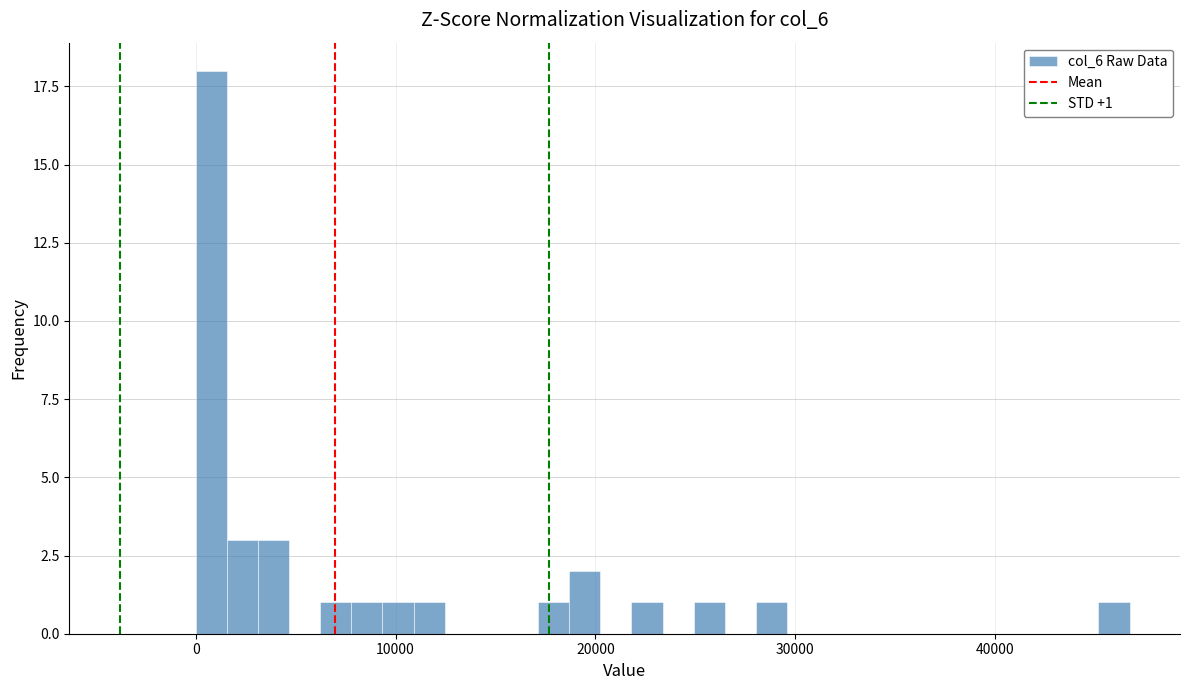

Read against the x-axis, roughly where is the centre of the tallest bar?

1000